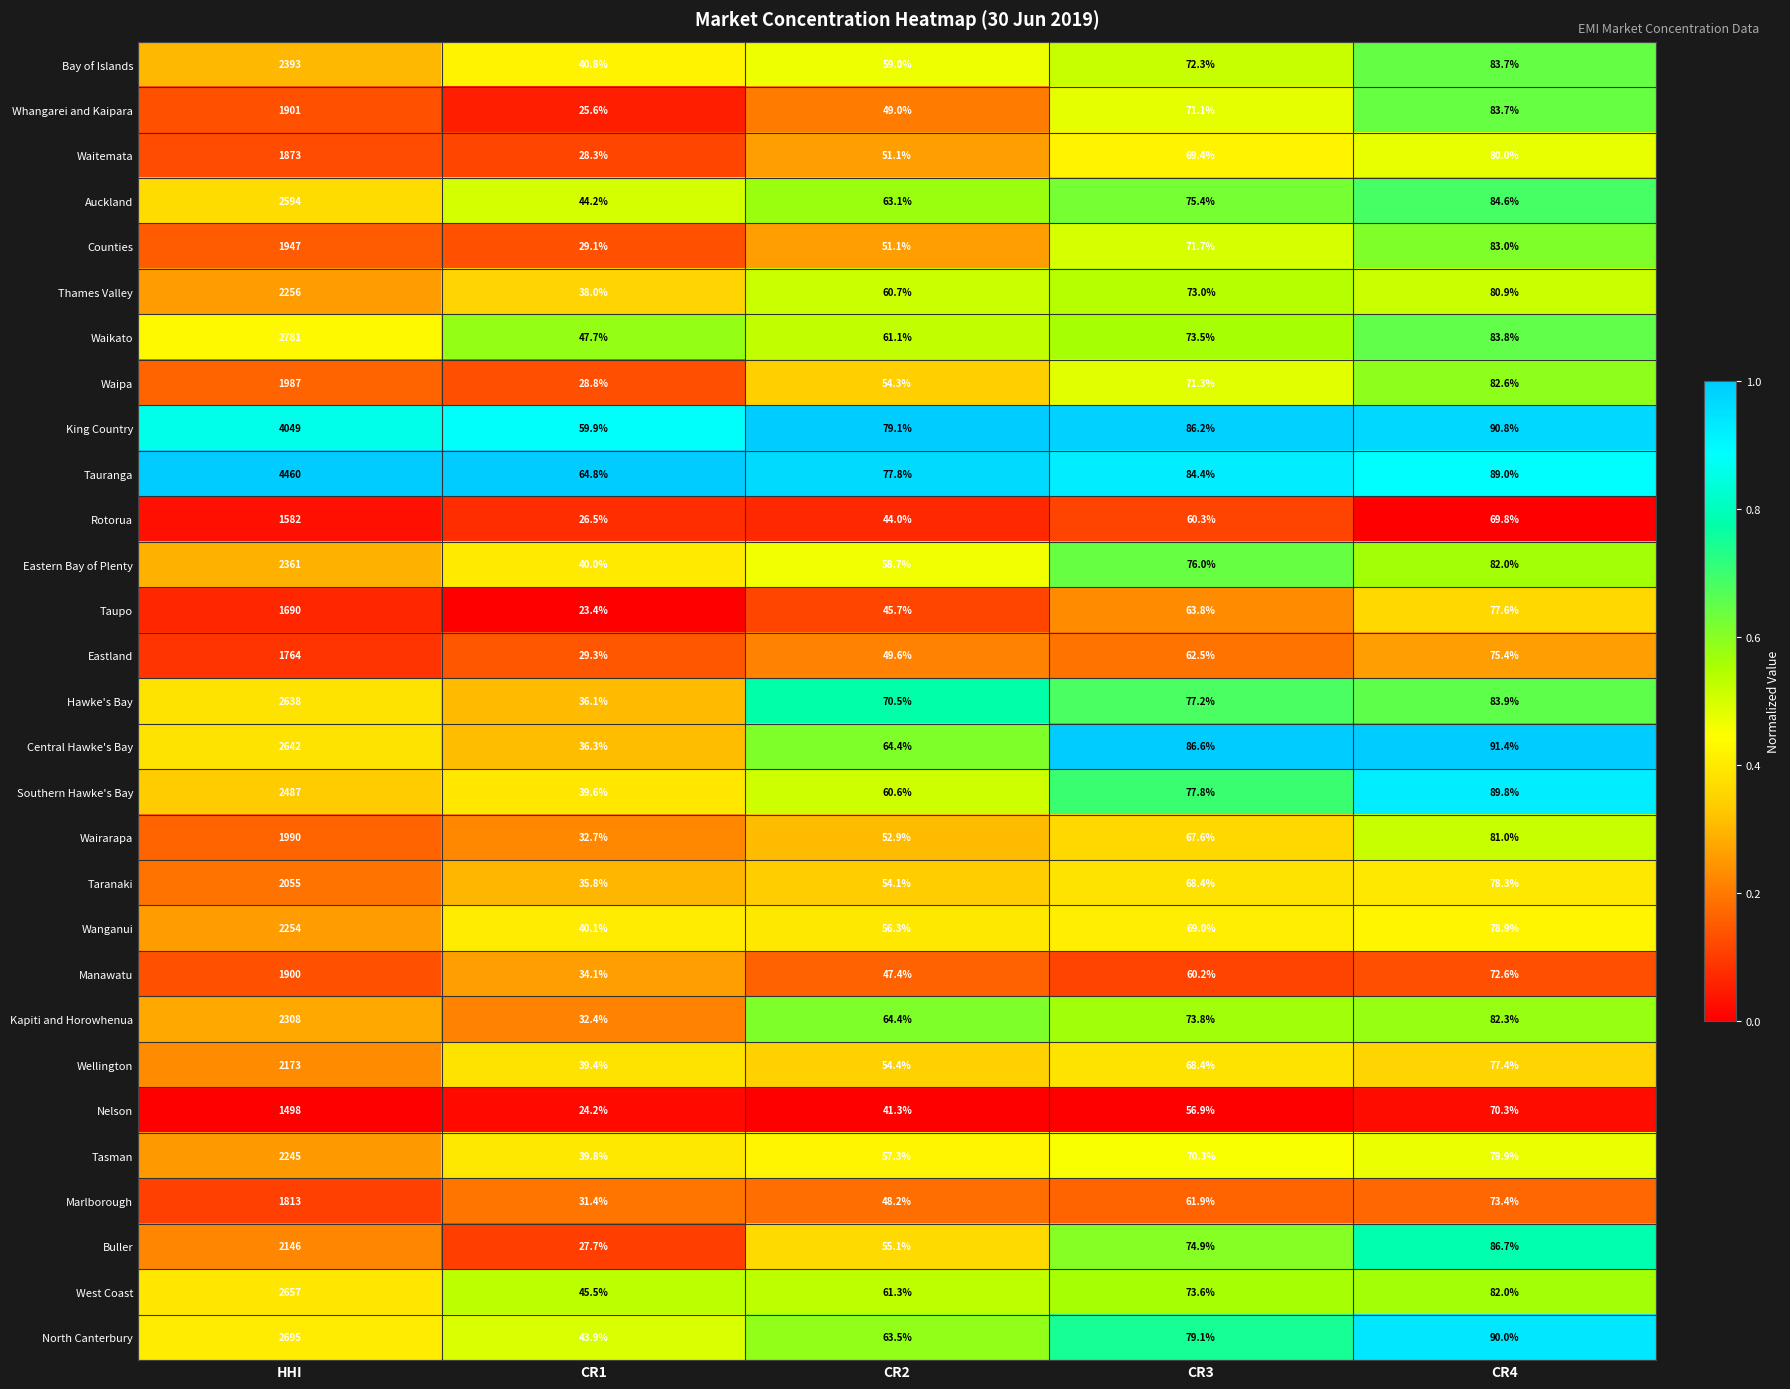

What is the spread (max minus min) of values at HHI?

2962.0